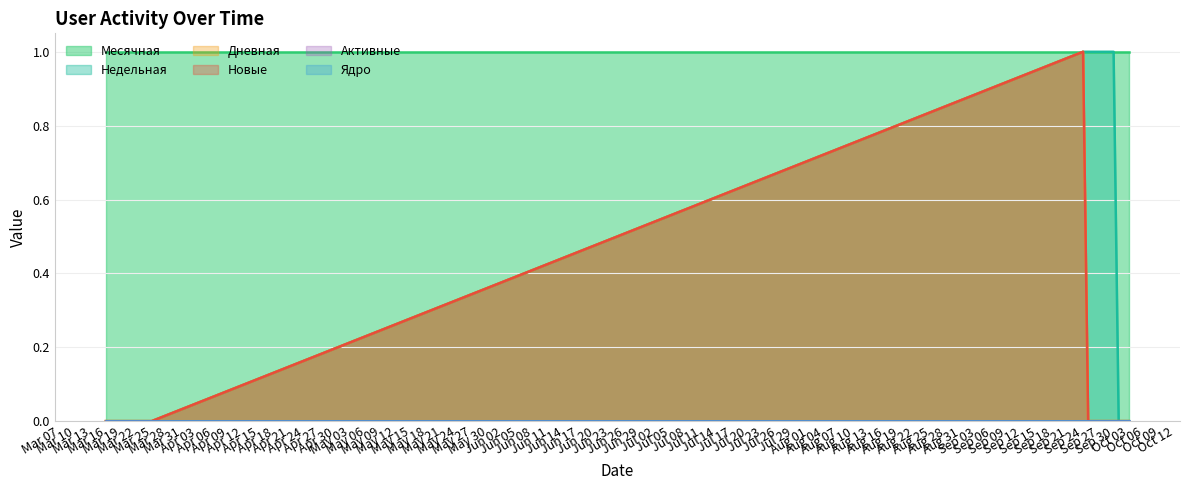

Does the chart have visible grid lines?

Yes